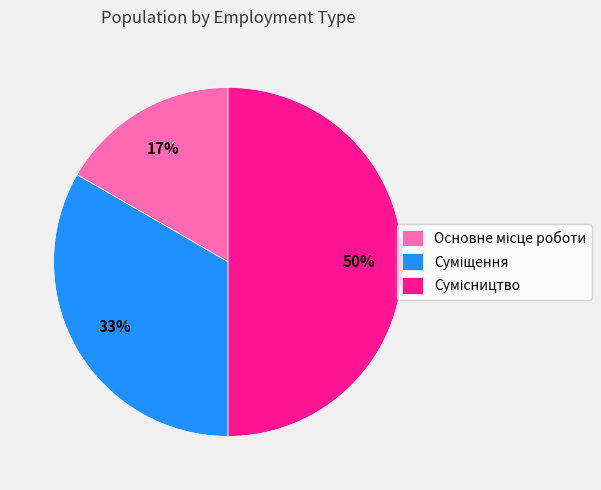

To the nearest percent, what is the average slice percentage?

33%